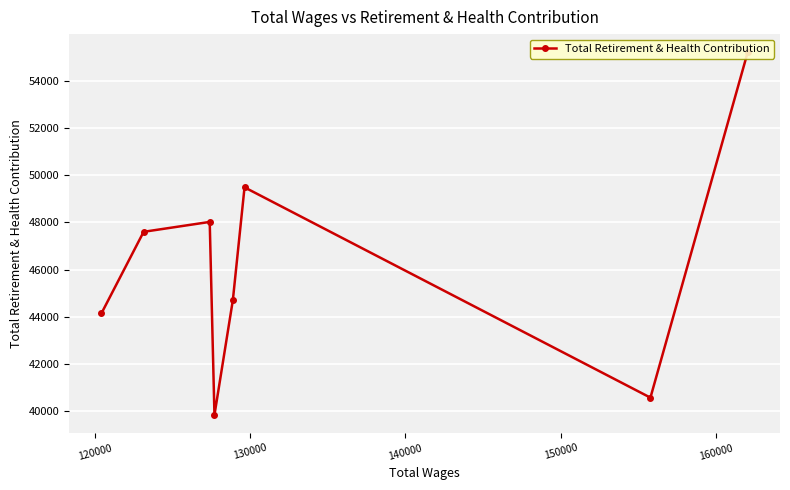

What is the difference between the second highest and second lowest values?

8904